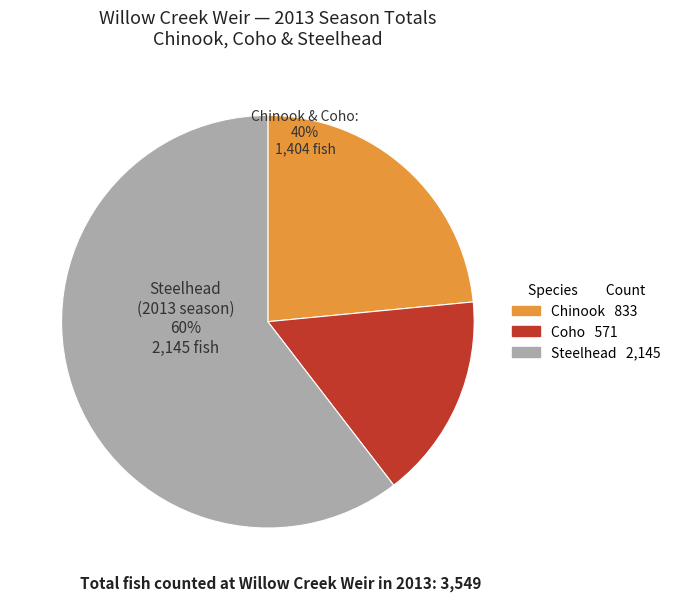

To the nearest percent, what is the average slice percentage?

33%